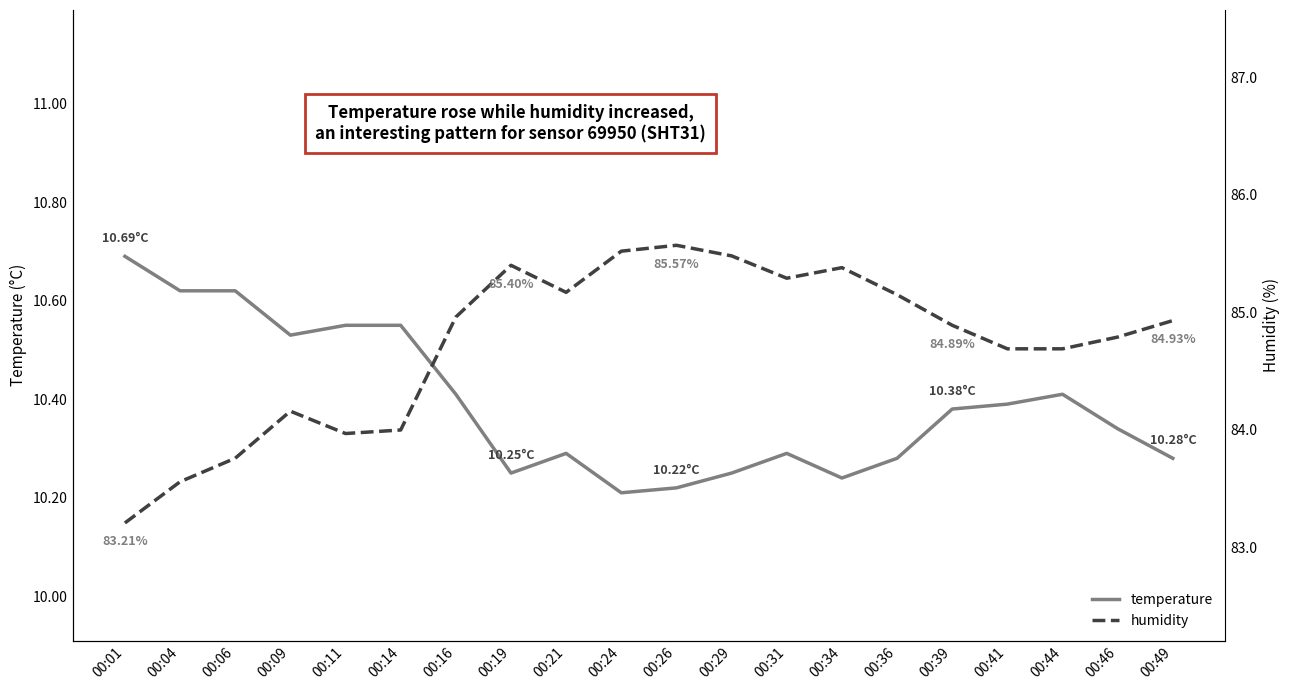

Where does the humidity series first go above 84?

00:09